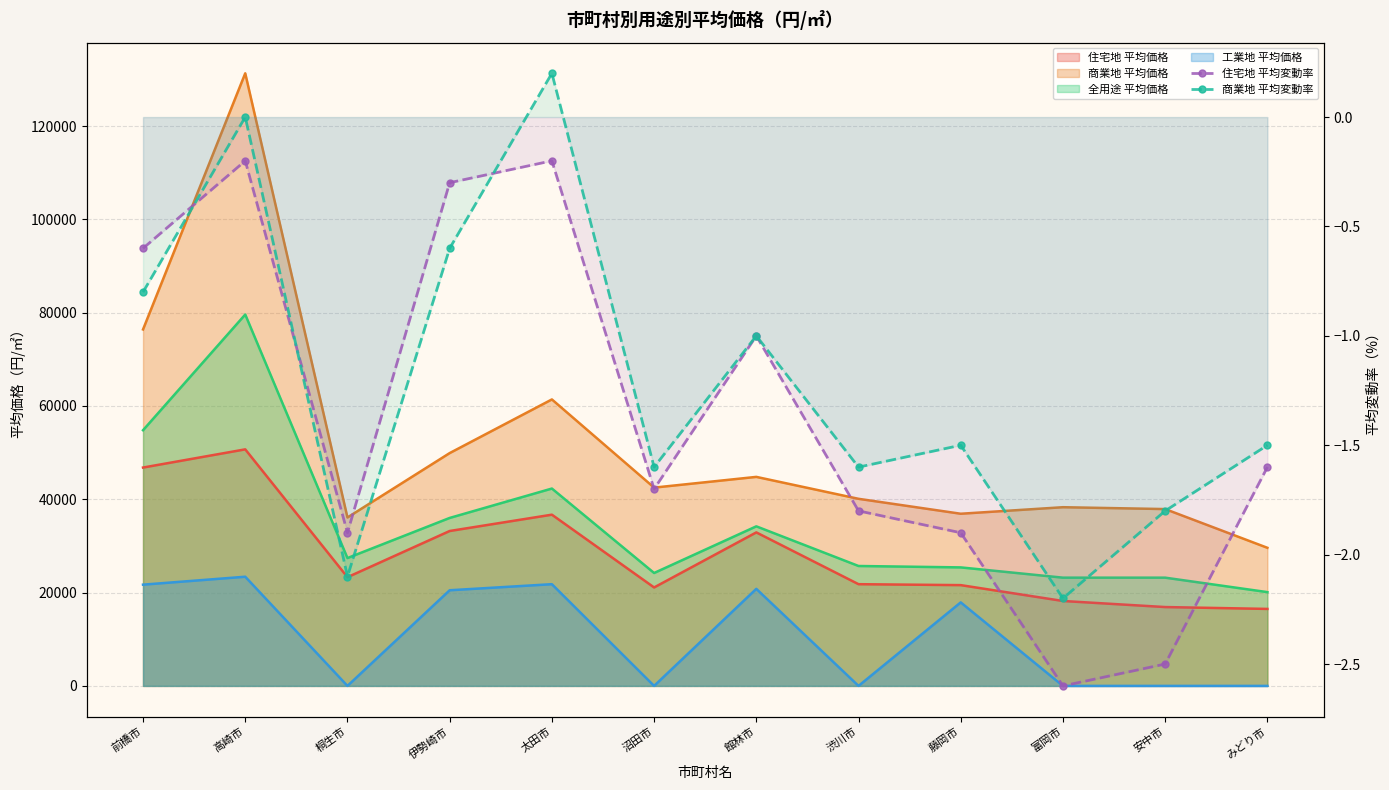

What is the difference between the maximum and minimum values in the 住宅地 平均変動率 series?

2.4